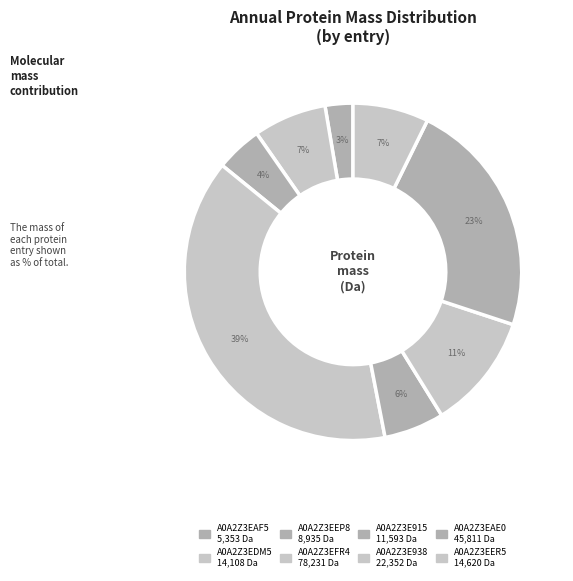

How many segments does this pie chart have?

8